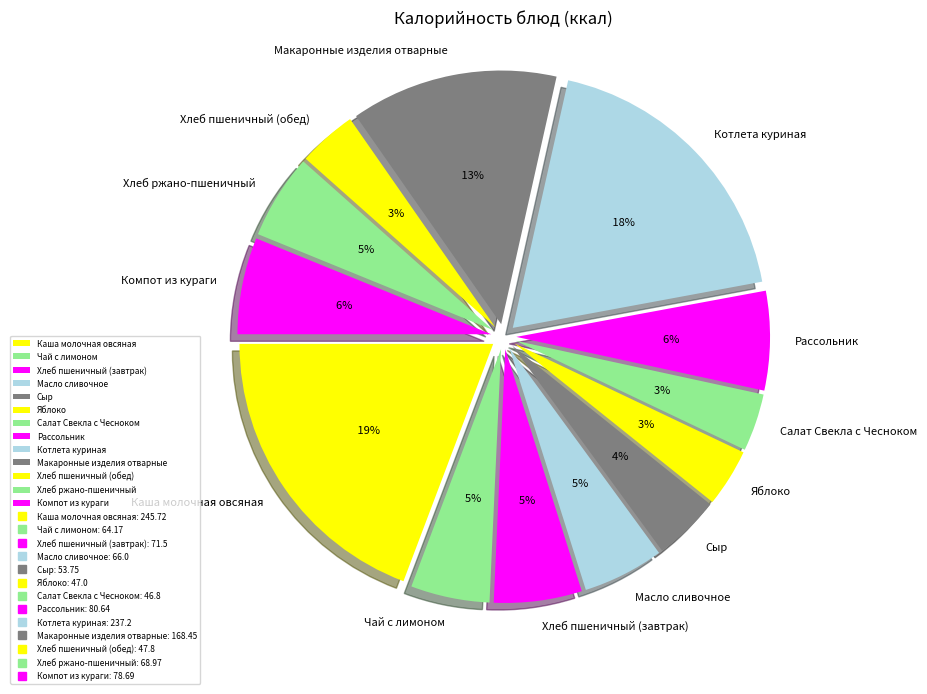

True or false: Сыр accounts for 4% of the total.

True